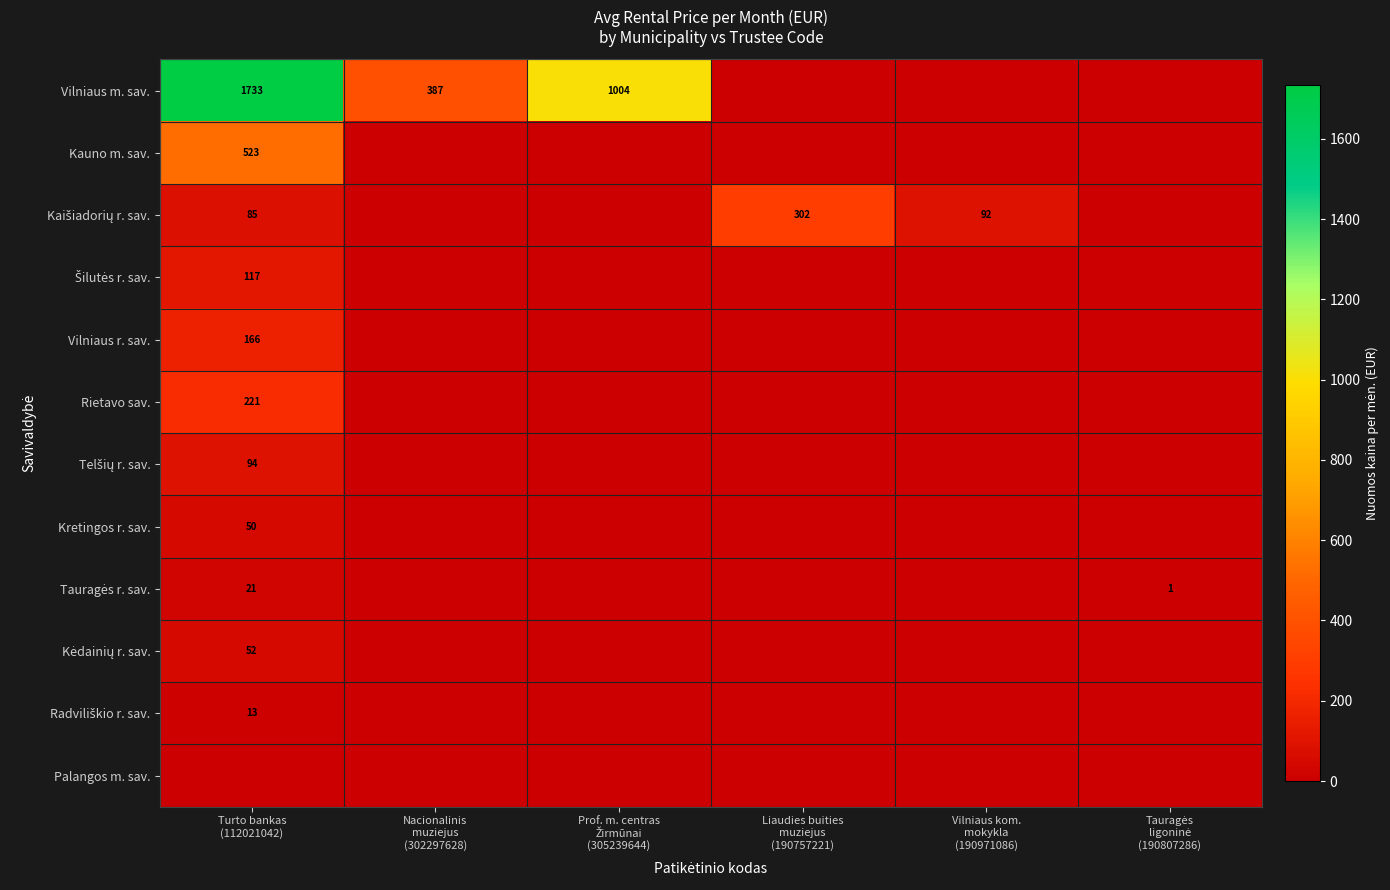

The value of Radviliškio r. sav. at Tauragės ligoninė (190807286) is 7.4. True or false?

False